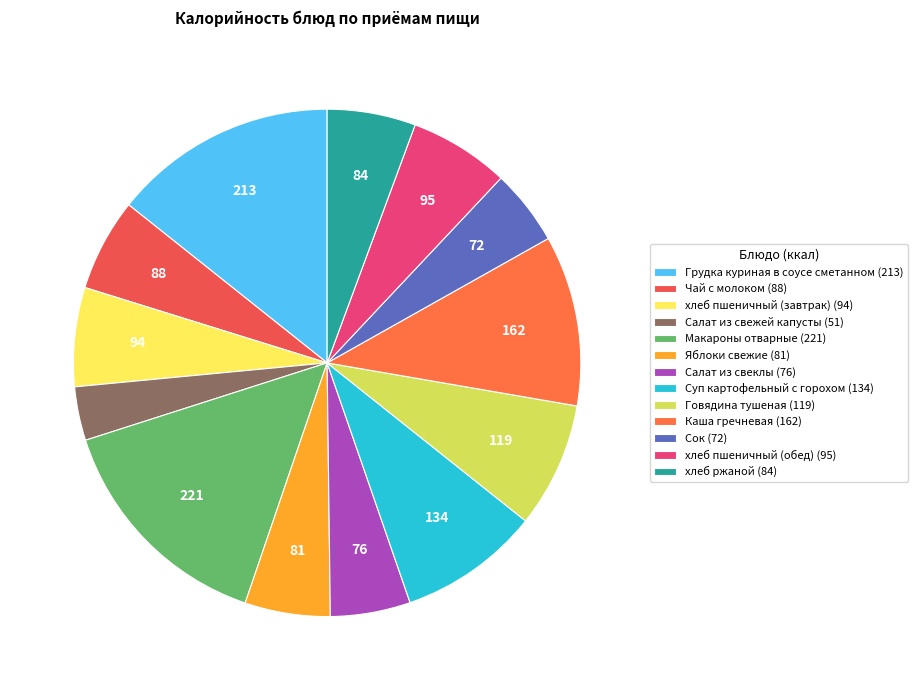

Which slice is the largest?

Макароны отварные